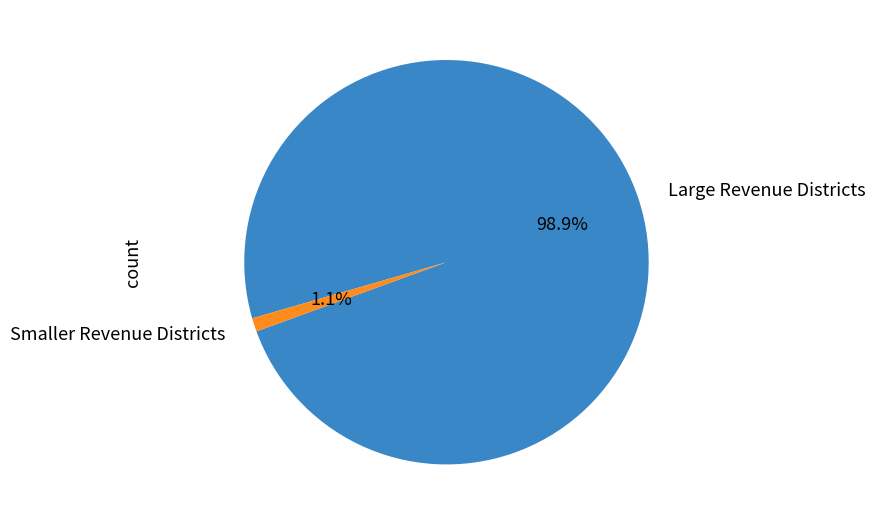

Which slice is the largest?

Large Revenue Districts